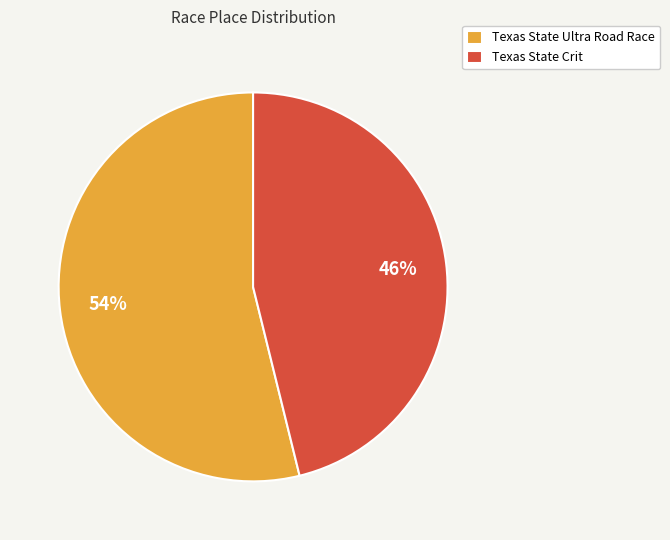

To the nearest percent, what portion does Texas State Ultra Road Race represent?

54%